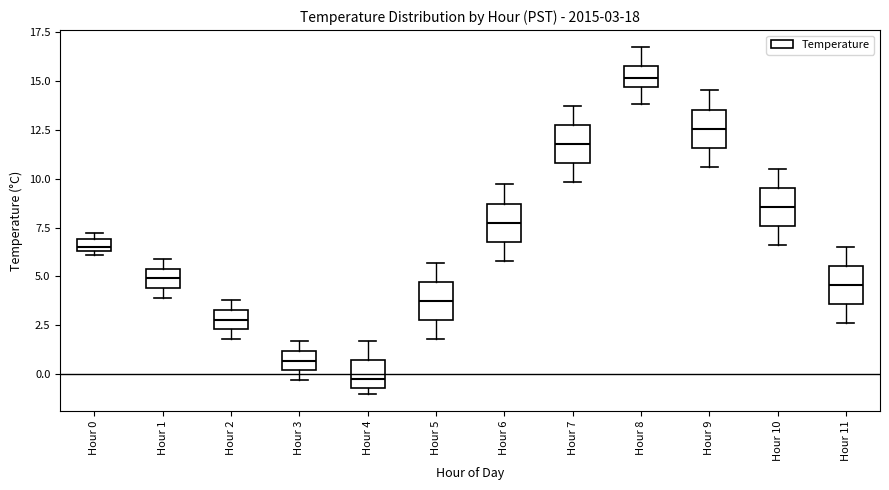

Which box's median line is the highest?

Hour 8